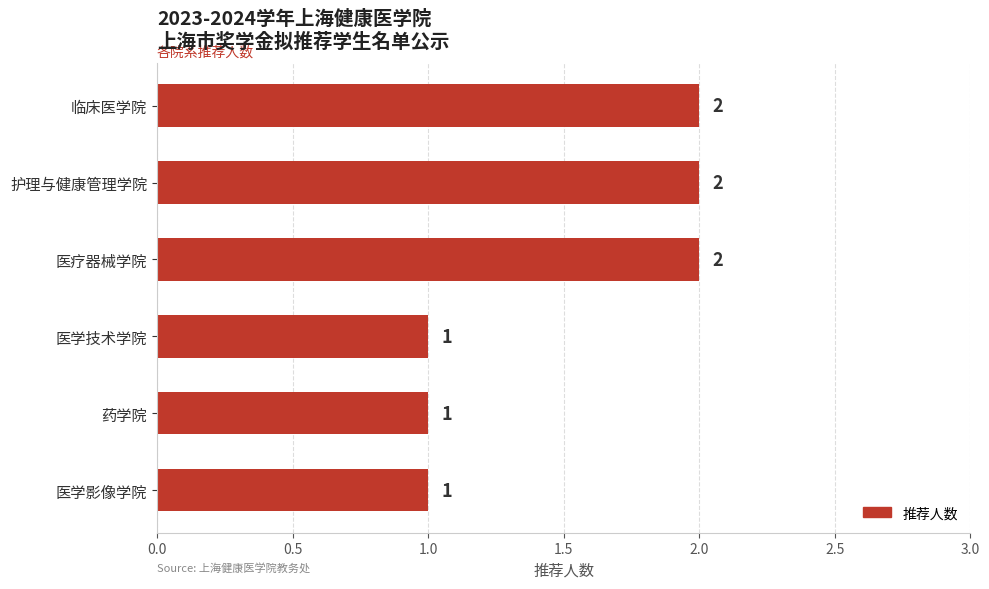

Reading top to bottom, extract all data points from this chart.

2	2	2	1	1	1